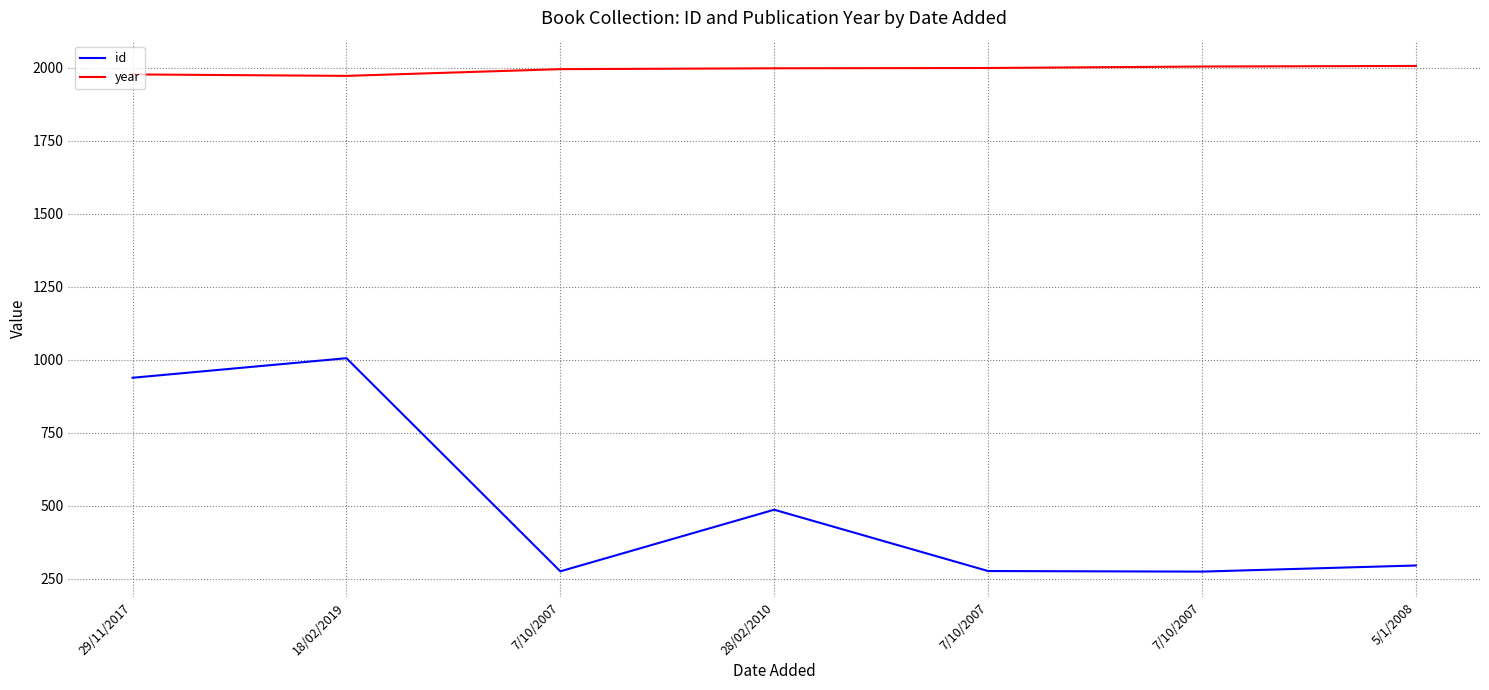

Reading left to right, transcribe all the data shown in this chart.

id: 939	1006	276	487	277	275	296
year: 1978	1973	1996	1999	2000	2005	2007